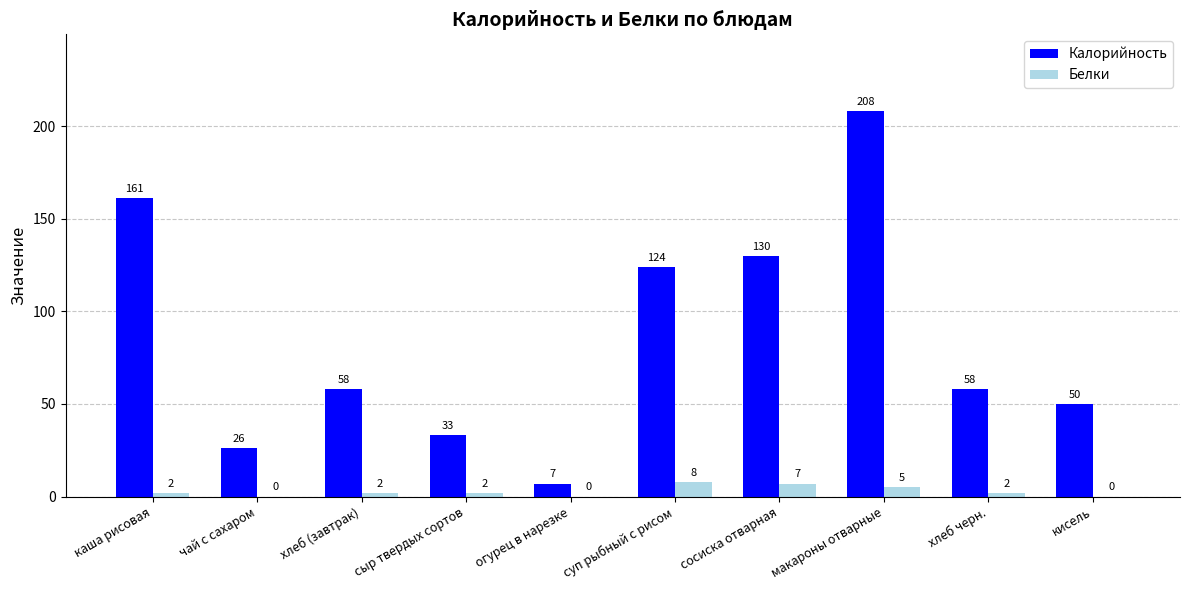

The Калорийность series shows 208 at макароны отварные. True or false?

True